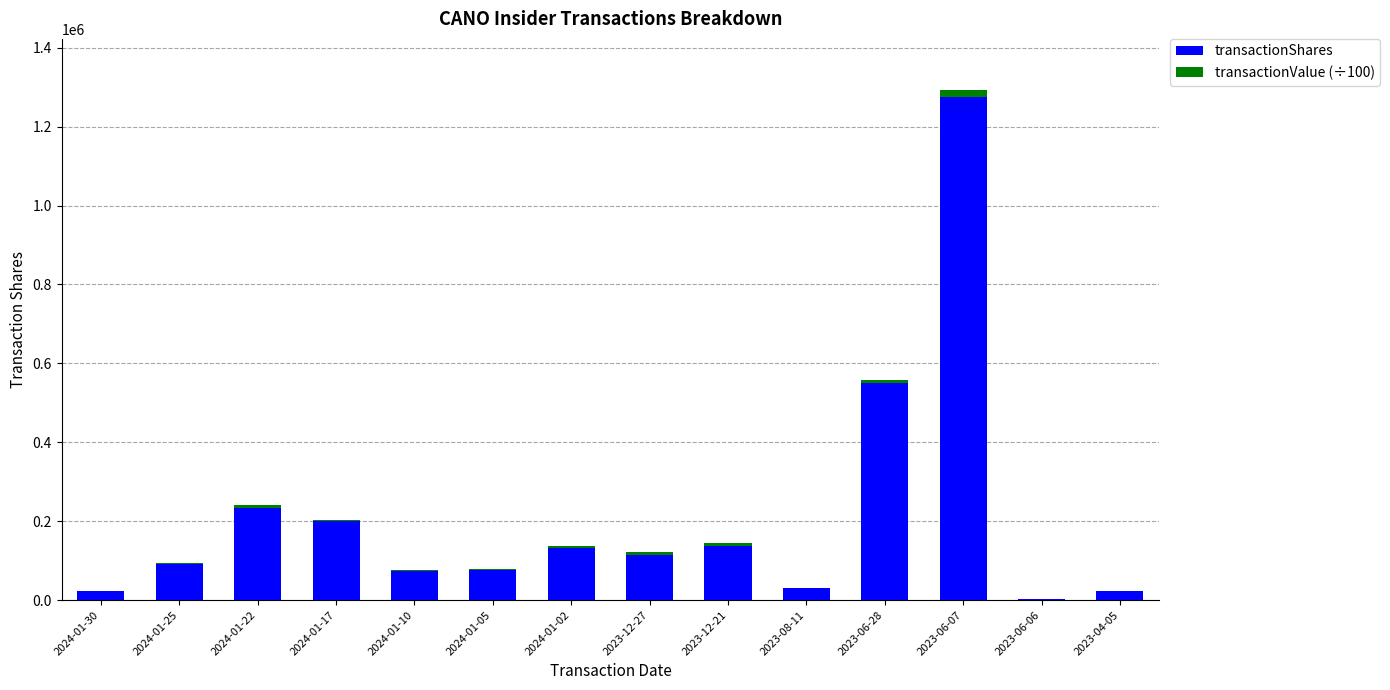

The value of transactionShares at 2024-01-02 is 235468.6. True or false?

False